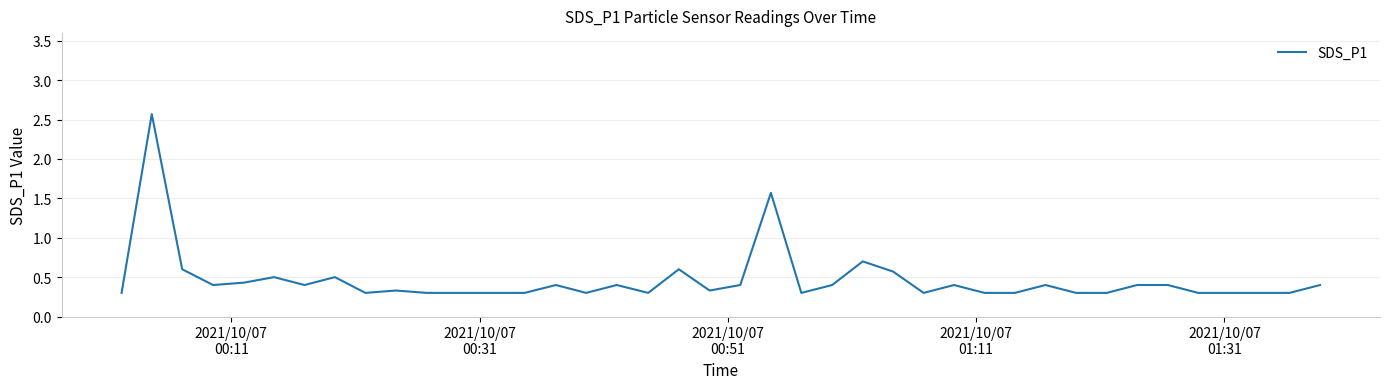

What is the minimum value shown in the chart?

0.3